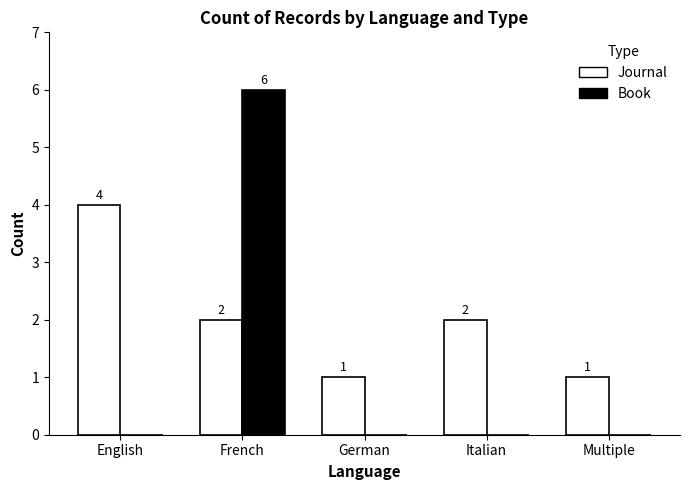

Is it true that Book equals 0 at English?

True